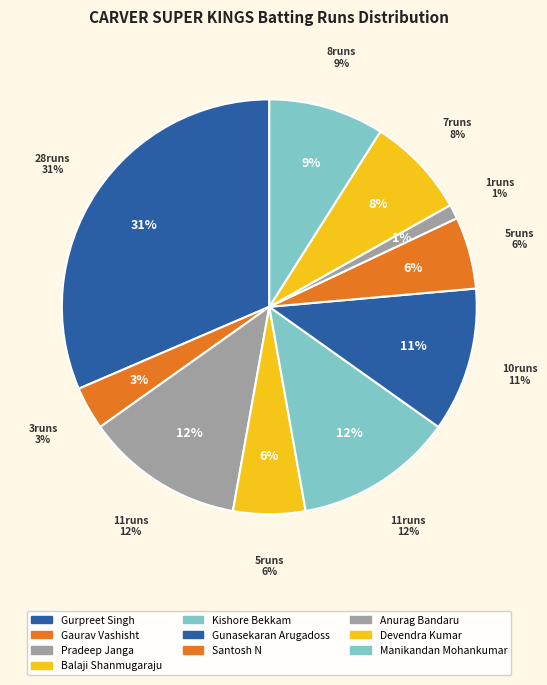

Is there a majority slice in this chart?

No